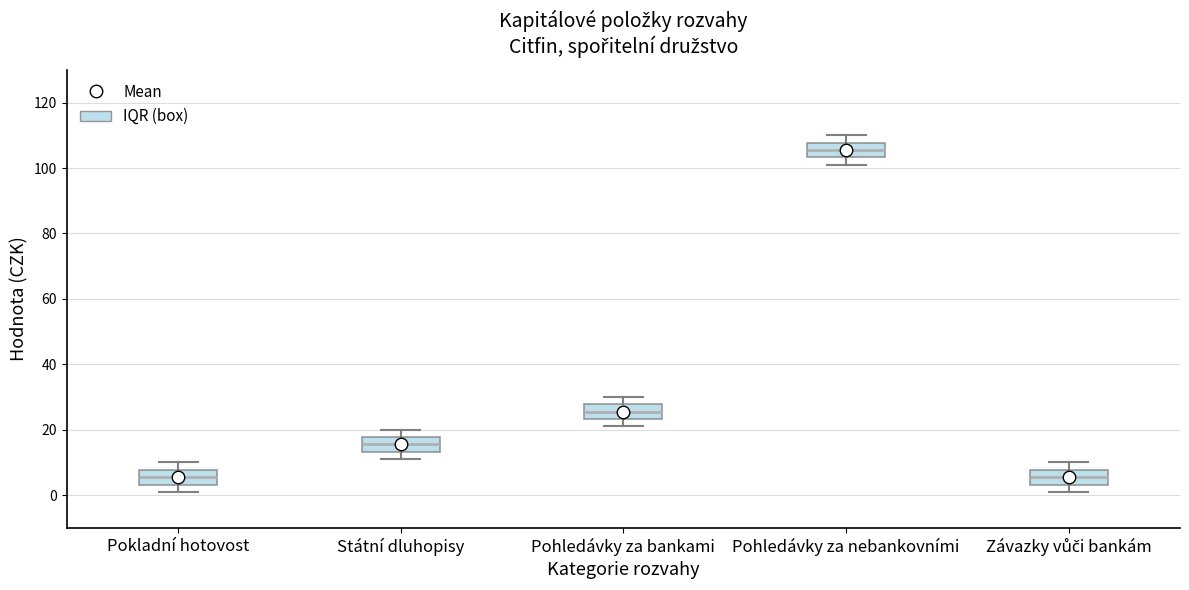

Where does the median line of the box for Pokladní hotovost sit on the y-axis? The values are not printed on the chart, so give them approximately, as read against the axis.

6